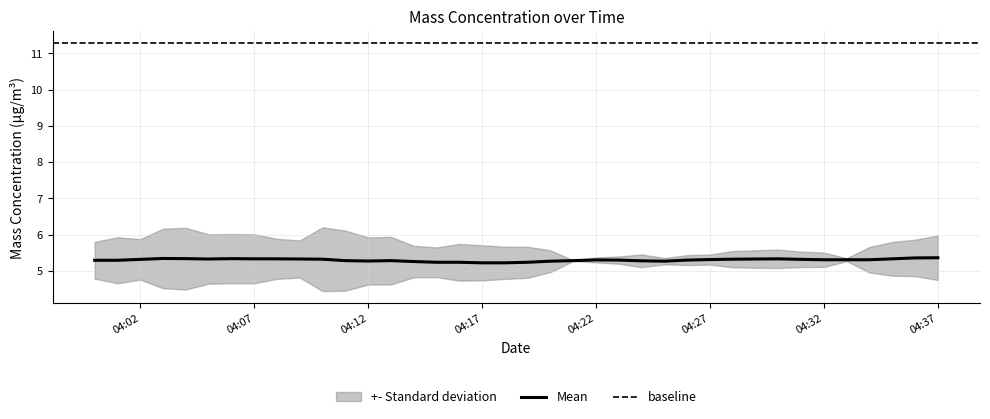

Rank the categories by X1_M11 (Mass conc. μg/m³) value from lowest to highest.

2022-10-10 04:11:00, 2022-10-10 04:12:00, 2022-10-10 04:17:00, 2022-10-10 04:09:00, 2022-10-10 04:10:00, 2022-10-10 04:13:00, 2022-10-10 04:14:00, 2022-10-10 04:15:00, 2022-10-10 04:16:00, 2022-10-10 04:18:00, 2022-10-10 04:01:00, 2022-10-10 04:19:00, 2022-10-10 04:00:00, 2022-10-10 04:07:00, 2022-10-10 04:08:00, 2022-10-10 04:24:00, 2022-10-10 04:02:00, 2022-10-10 04:03:00, 2022-10-10 04:04:00, 2022-10-10 04:05:00, 2022-10-10 04:06:00, 2022-10-10 04:20:00, 2022-10-10 04:25:00, 2022-10-10 04:21:00, 2022-10-10 04:23:00, 2022-10-10 04:26:00, 2022-10-10 04:27:00, 2022-10-10 04:32:00, 2022-10-10 04:22:00, 2022-10-10 04:28:00, 2022-10-10 04:29:00, 2022-10-10 04:30:00, 2022-10-10 04:31:00, 2022-10-10 04:33:00, 2022-10-10 04:34:00, 2022-10-10 04:35:00, 2022-10-10 04:36:00, 2022-10-10 04:37:00